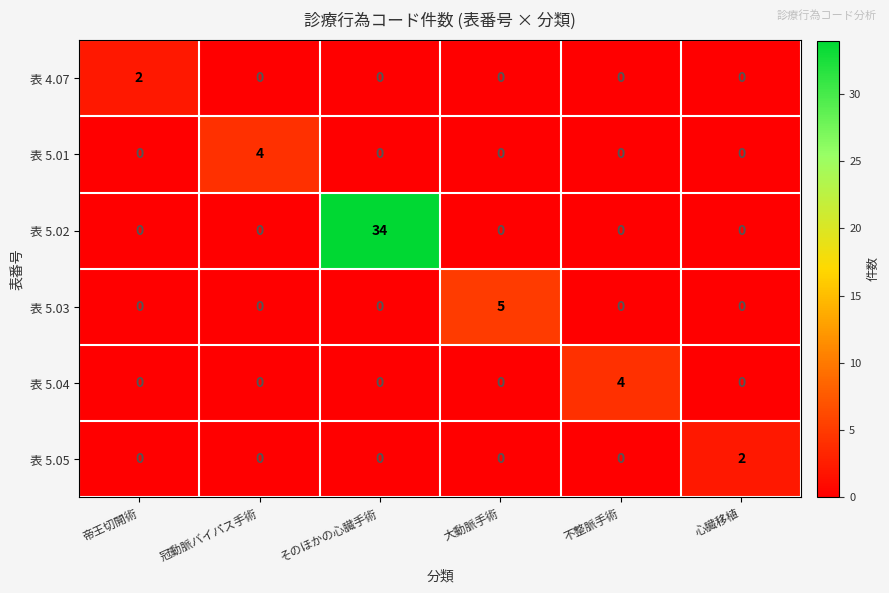

Count the 表 5.01 values in the range 0 to 1.

5